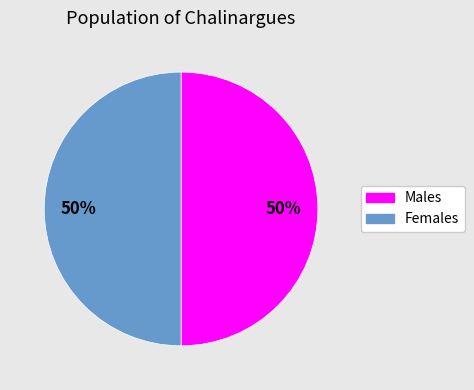

To the nearest percent, what is the average slice percentage?

50%